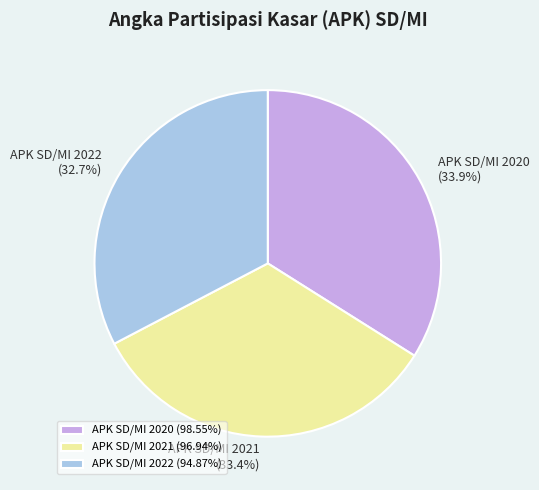

Count the number of slices in the pie.

3